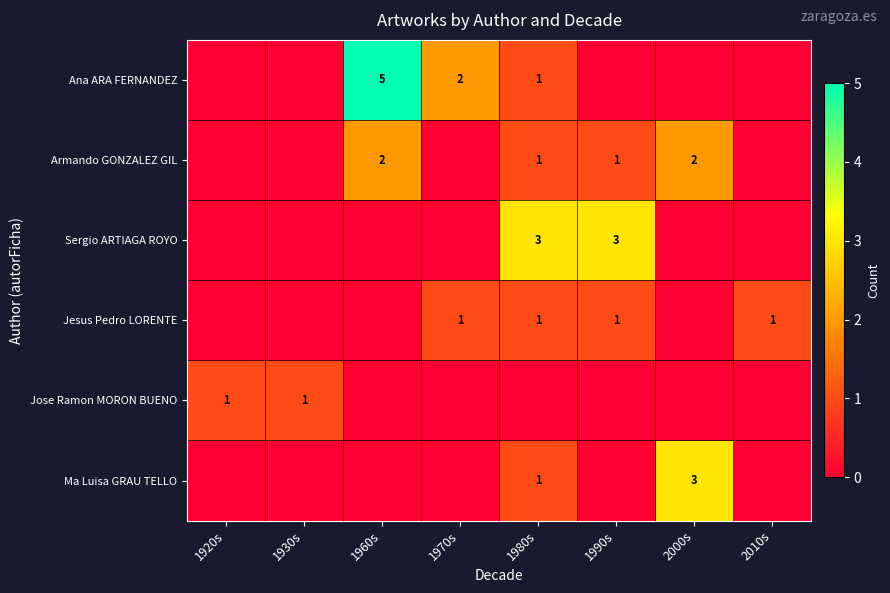

Which category has the lowest value across all series?

1920s